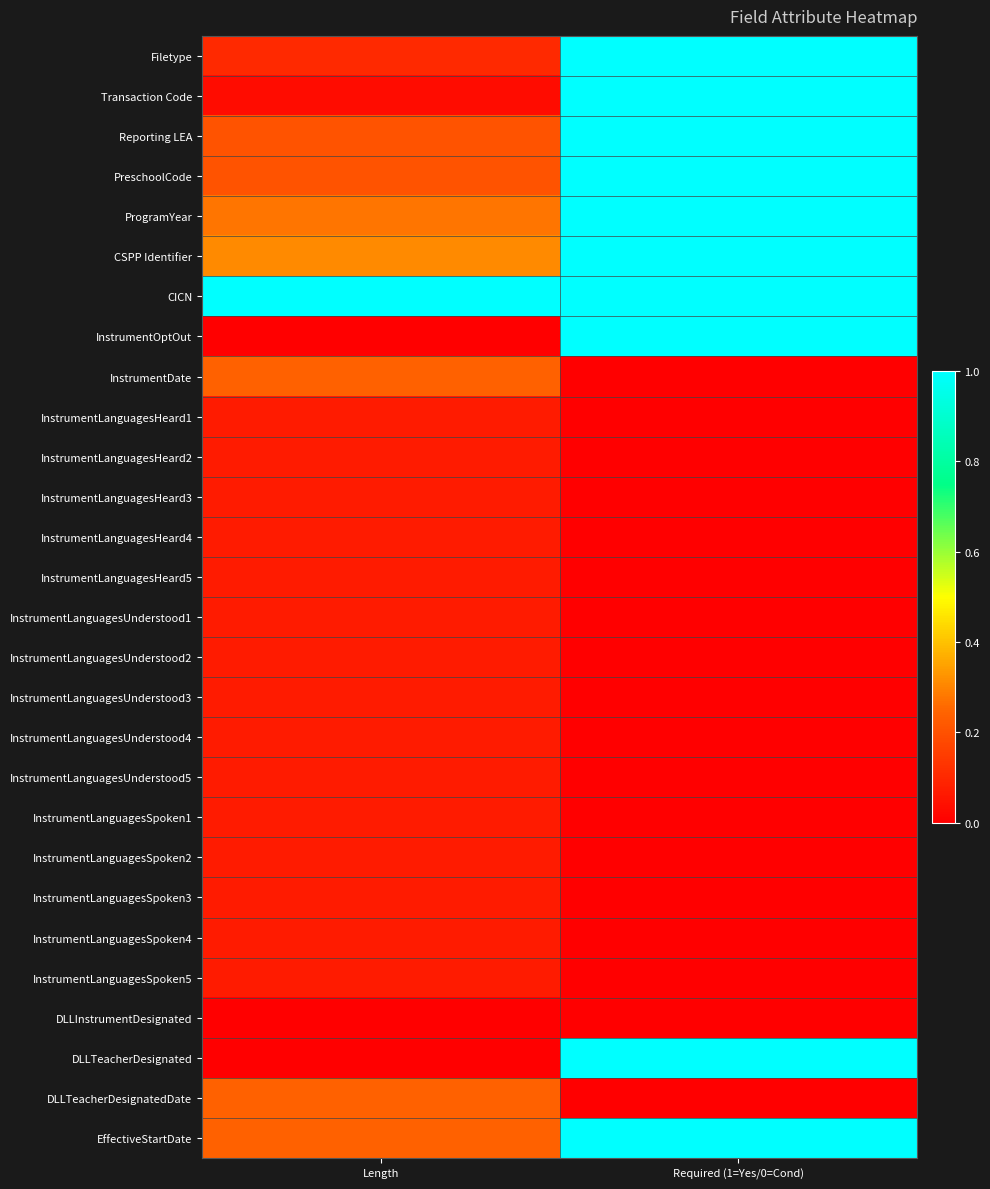

Reading left to right, list all the values displayed in this chart.

Filetype: Length=0.1	Required (1=Yes/0=Cond)=1.0
Transaction Code: Length=0.0	Required (1=Yes/0=Cond)=1.0
Reporting LEA: Length=0.2	Required (1=Yes/0=Cond)=1.0
PreschoolCode: Length=0.2	Required (1=Yes/0=Cond)=1.0
ProgramYear: Length=0.3	Required (1=Yes/0=Cond)=1.0
CSPP Identifier: Length=0.3	Required (1=Yes/0=Cond)=1.0
CICN: Length=1.0	Required (1=Yes/0=Cond)=1.0
InstrumentOptOut: Length=0.0	Required (1=Yes/0=Cond)=1.0
InstrumentDate: Length=0.2	Required (1=Yes/0=Cond)=0.0
InstrumentLanguagesHeard1: Length=0.1	Required (1=Yes/0=Cond)=0.0
InstrumentLanguagesHeard2: Length=0.1	Required (1=Yes/0=Cond)=0.0
InstrumentLanguagesHeard3: Length=0.1	Required (1=Yes/0=Cond)=0.0
InstrumentLanguagesHeard4: Length=0.1	Required (1=Yes/0=Cond)=0.0
InstrumentLanguagesHeard5: Length=0.1	Required (1=Yes/0=Cond)=0.0
InstrumentLanguagesUnderstood1: Length=0.1	Required (1=Yes/0=Cond)=0.0
InstrumentLanguagesUnderstood2: Length=0.1	Required (1=Yes/0=Cond)=0.0
InstrumentLanguagesUnderstood3: Length=0.1	Required (1=Yes/0=Cond)=0.0
InstrumentLanguagesUnderstood4: Length=0.1	Required (1=Yes/0=Cond)=0.0
InstrumentLanguagesUnderstood5: Length=0.1	Required (1=Yes/0=Cond)=0.0
InstrumentLanguagesSpoken1: Length=0.1	Required (1=Yes/0=Cond)=0.0
InstrumentLanguagesSpoken2: Length=0.1	Required (1=Yes/0=Cond)=0.0
InstrumentLanguagesSpoken3: Length=0.1	Required (1=Yes/0=Cond)=0.0
InstrumentLanguagesSpoken4: Length=0.1	Required (1=Yes/0=Cond)=0.0
InstrumentLanguagesSpoken5: Length=0.1	Required (1=Yes/0=Cond)=0.0
DLLInstrumentDesignated: Length=0.0	Required (1=Yes/0=Cond)=0.0
DLLTeacherDesignated: Length=0.0	Required (1=Yes/0=Cond)=1.0
DLLTeacherDesignatedDate: Length=0.2	Required (1=Yes/0=Cond)=0.0
EffectiveStartDate: Length=0.2	Required (1=Yes/0=Cond)=1.0